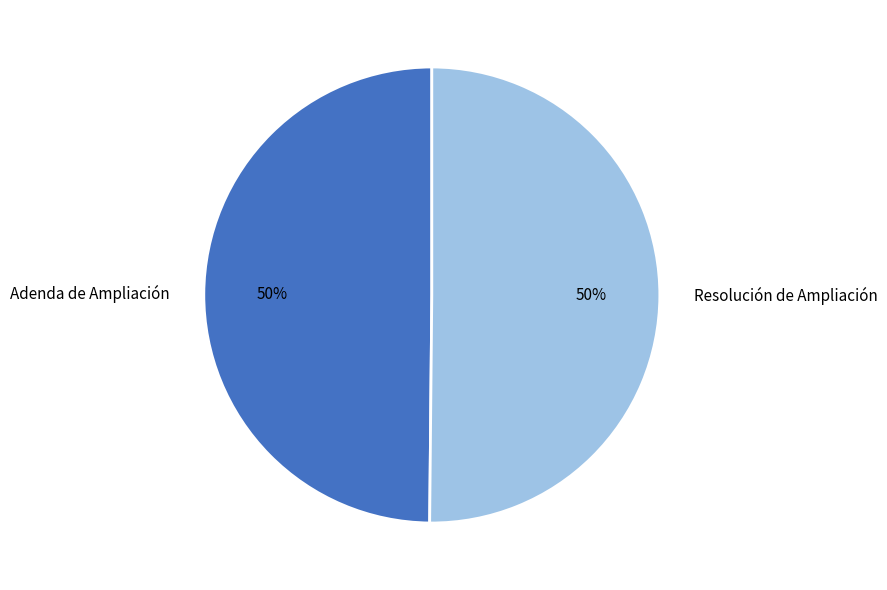

Count the number of slices in the pie.

2